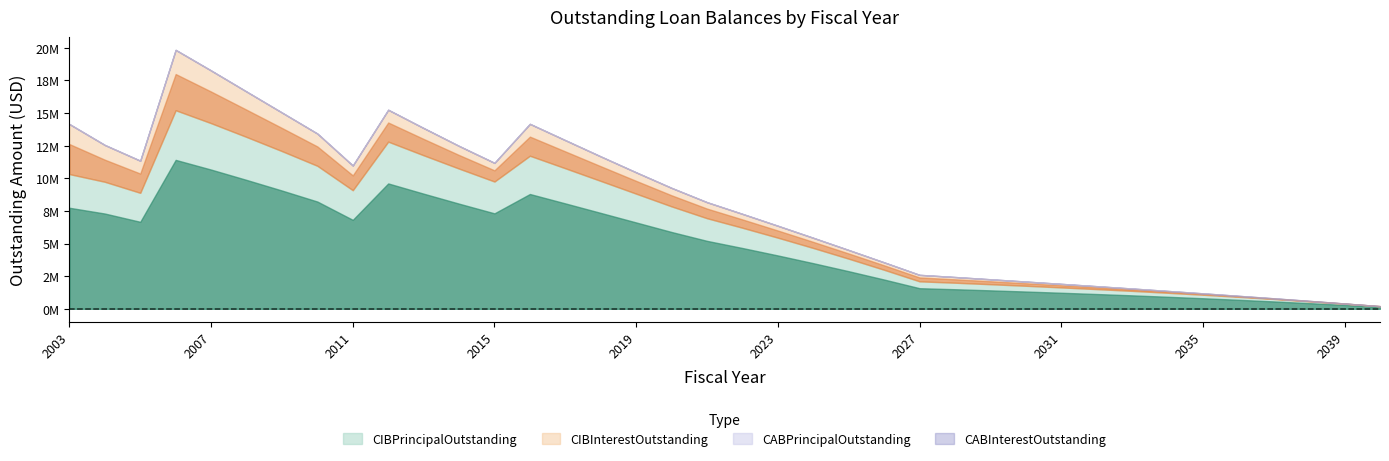

The CIBInterestOutstanding series shows 1966432.1 at 2006. True or false?

False